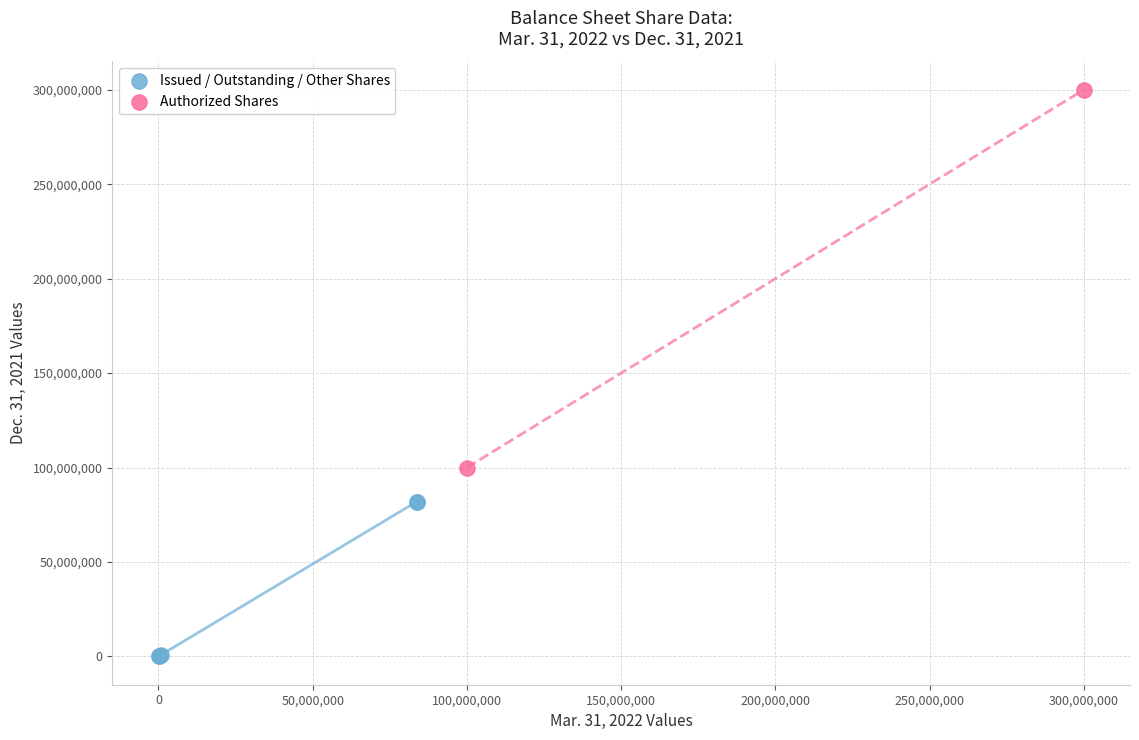

Which series has the largest Y range (max minus min)?

Authorized Shares